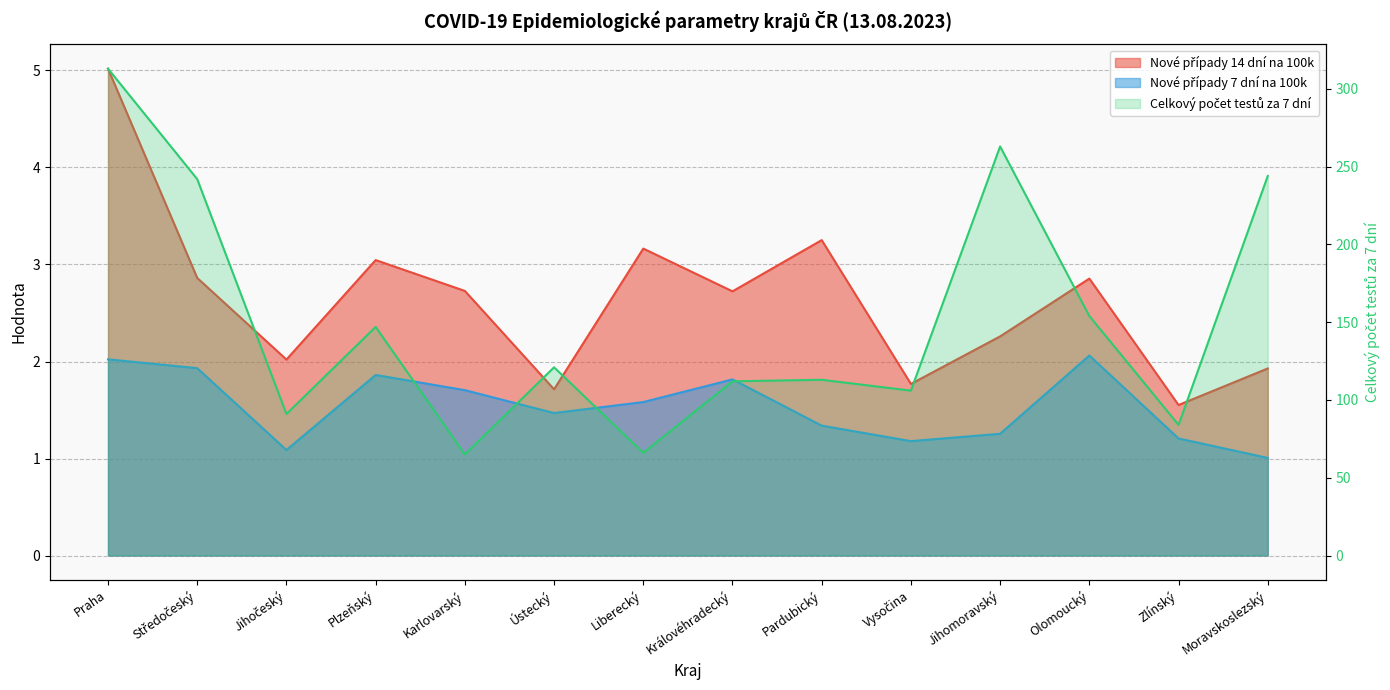

At which label is Nové případy 14 dní na 100k closest to 3?

Plzeňský